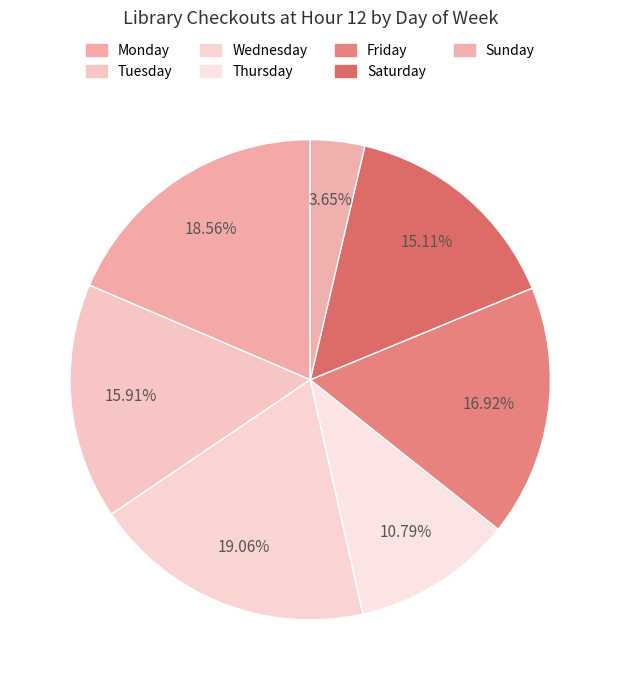

How many slices are in this pie chart?

7